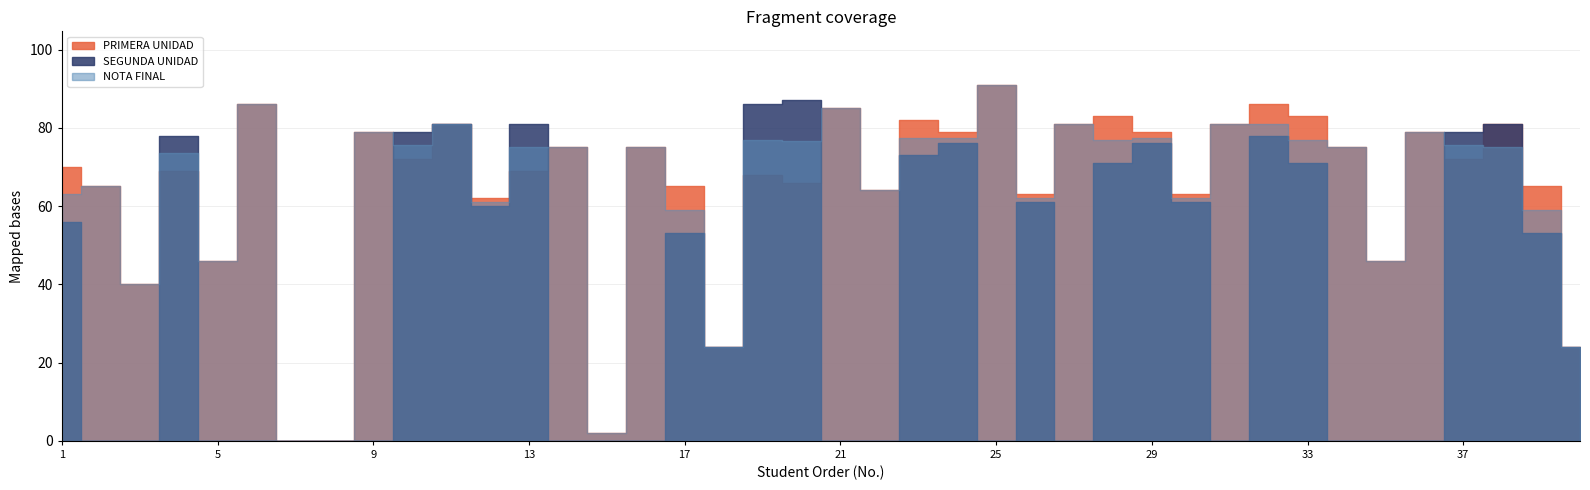

How many times do SEGUNDA UNIDAD and NOTA FINAL cross each other?

8